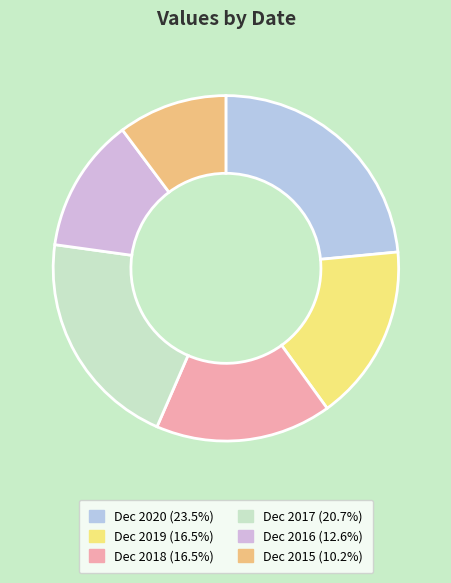

Does any single category account for the majority?

No